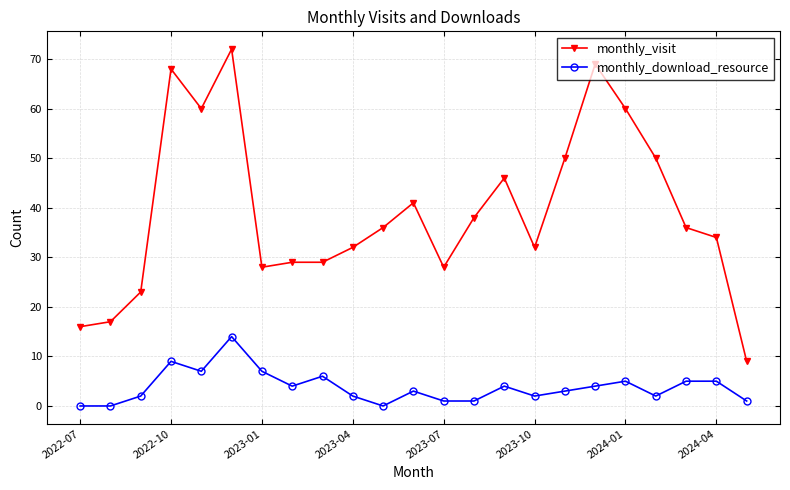

How many data points does each series have?

23